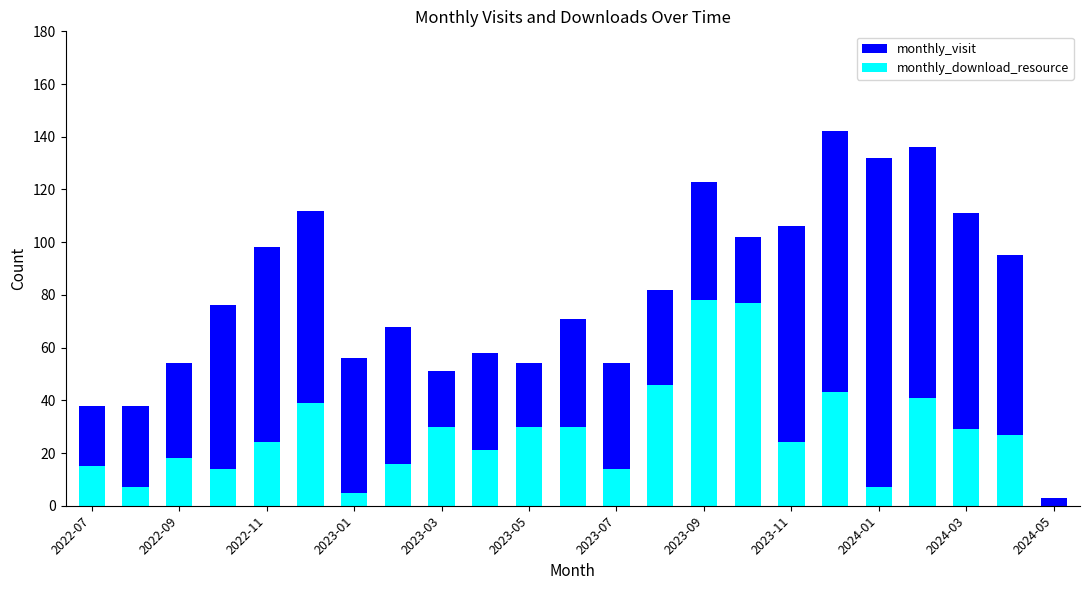

At how many categories does at least one series exceed 51?

19